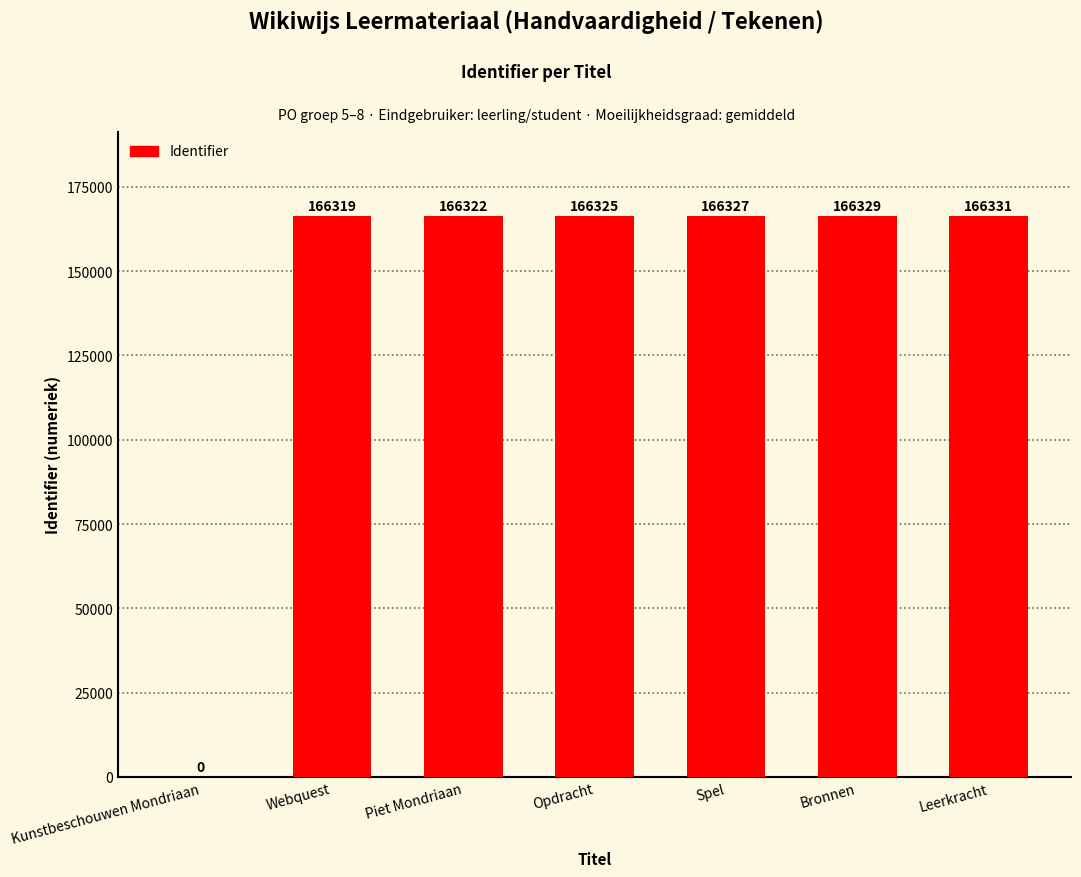

How many values are above zero?

6